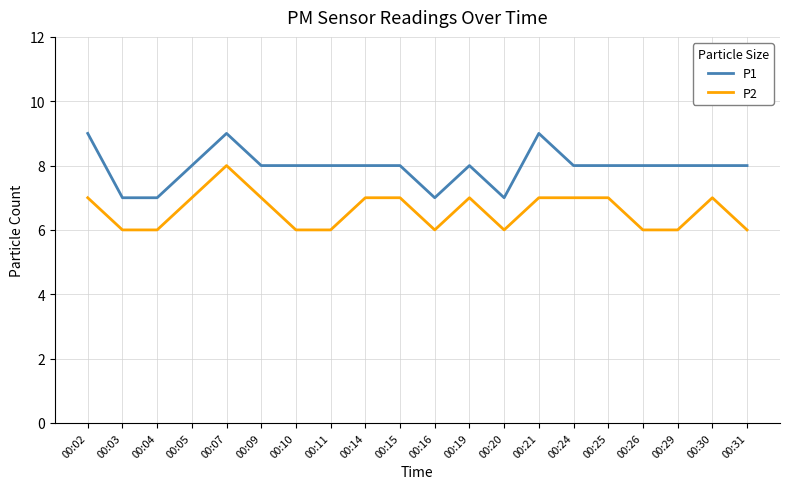

Is the value of P2 at 00:05 greater than the value of P1 at 00:14?

No